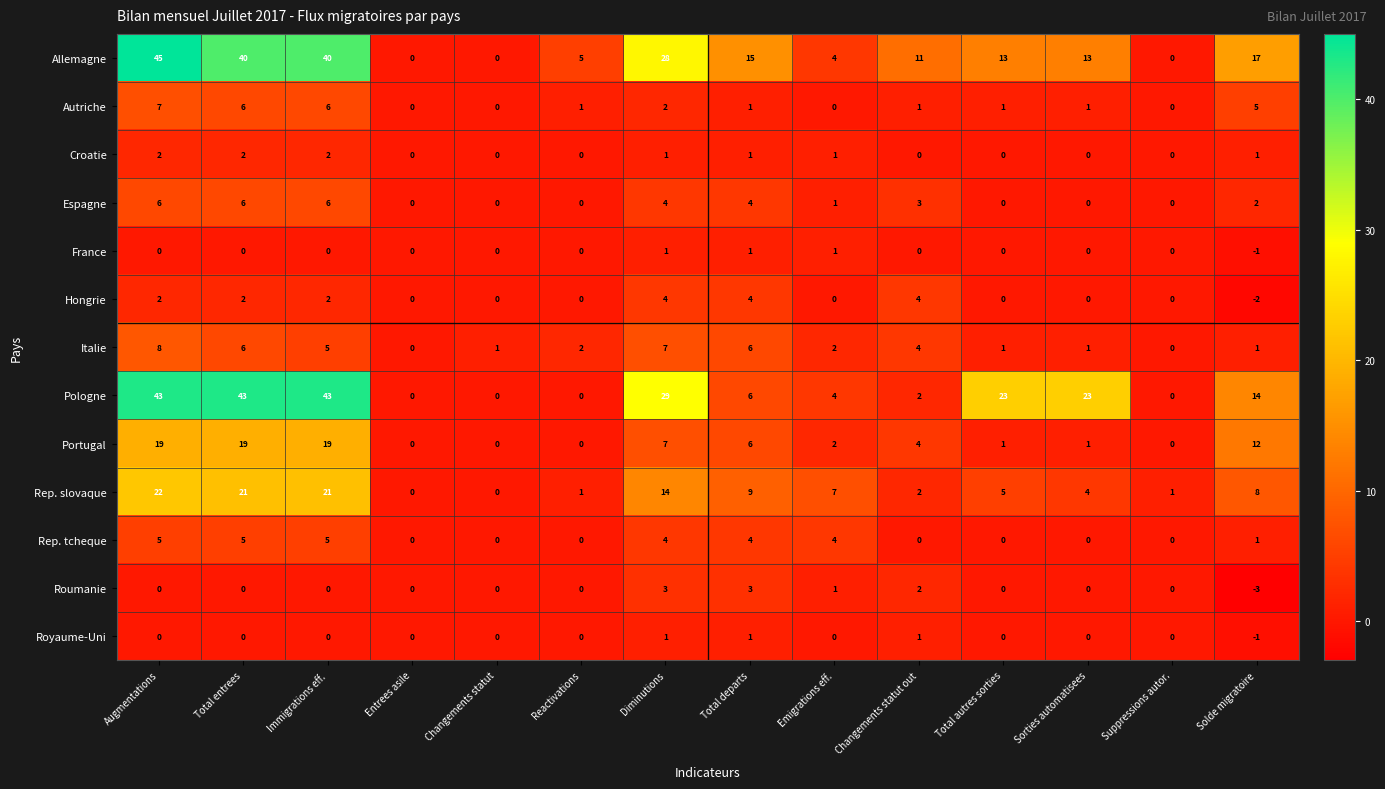

How many Roumanie values are between 0 and 1?

10